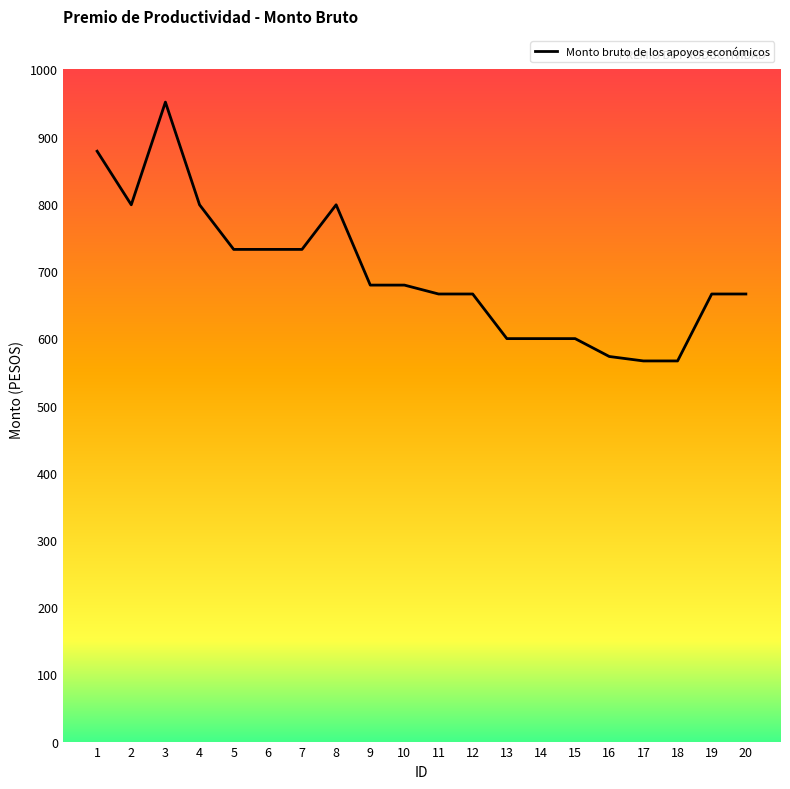

The value at 16 is 246.5. True or false?

False